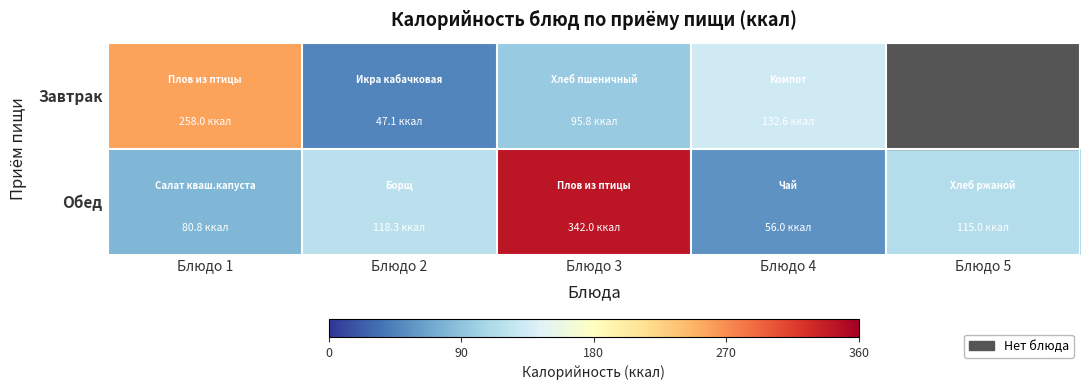

List the series in order of their peak value, lowest first.

Завтрак, Обед